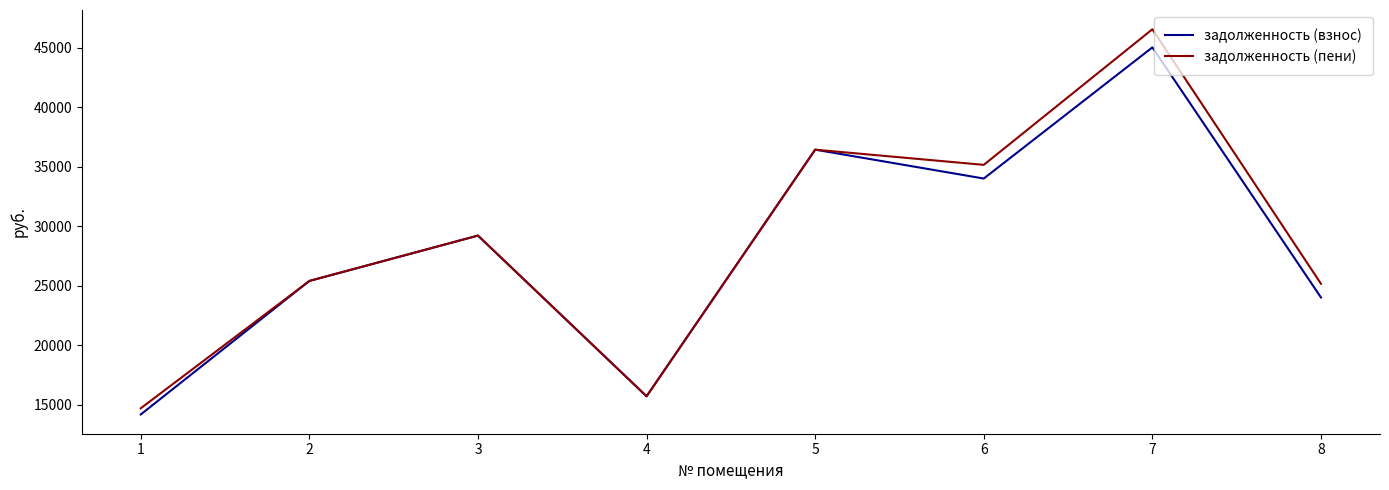

At how many categories does at least one series exceed 38428?

1